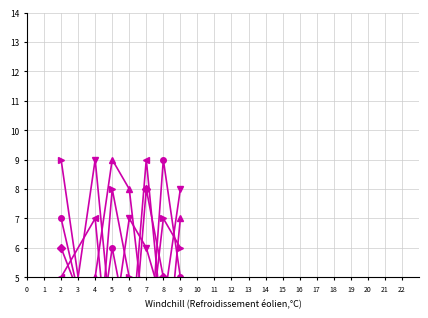

How many col_2 values are between 2 and 8?

5